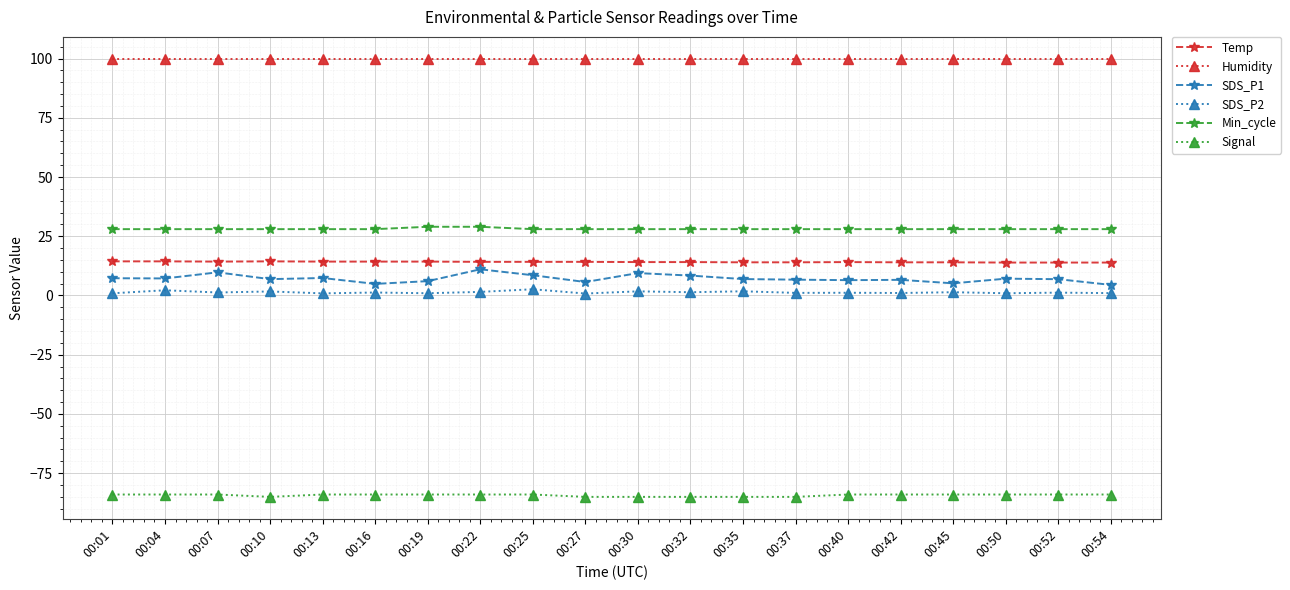

How many series are shown in this chart?

6